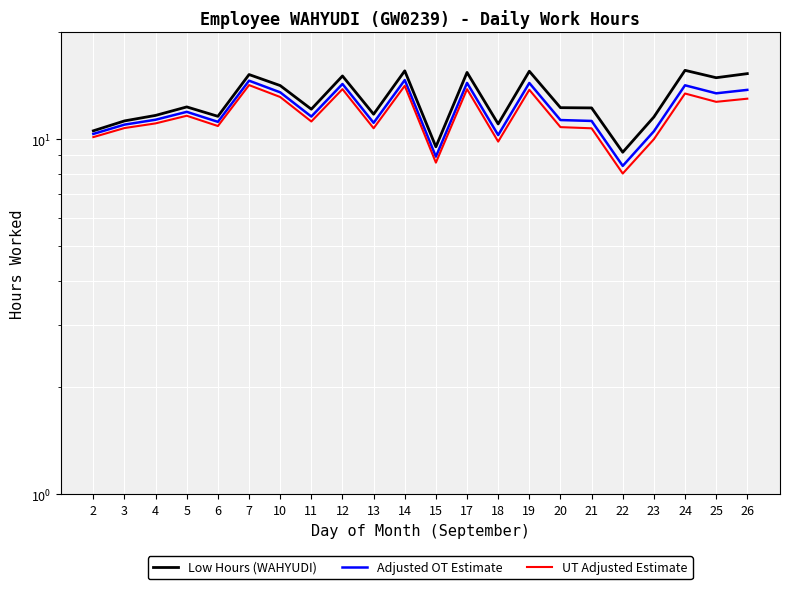

True or false: Low Hours (WAHYUDI) and UT Adjusted Estimate cross at least once.

False